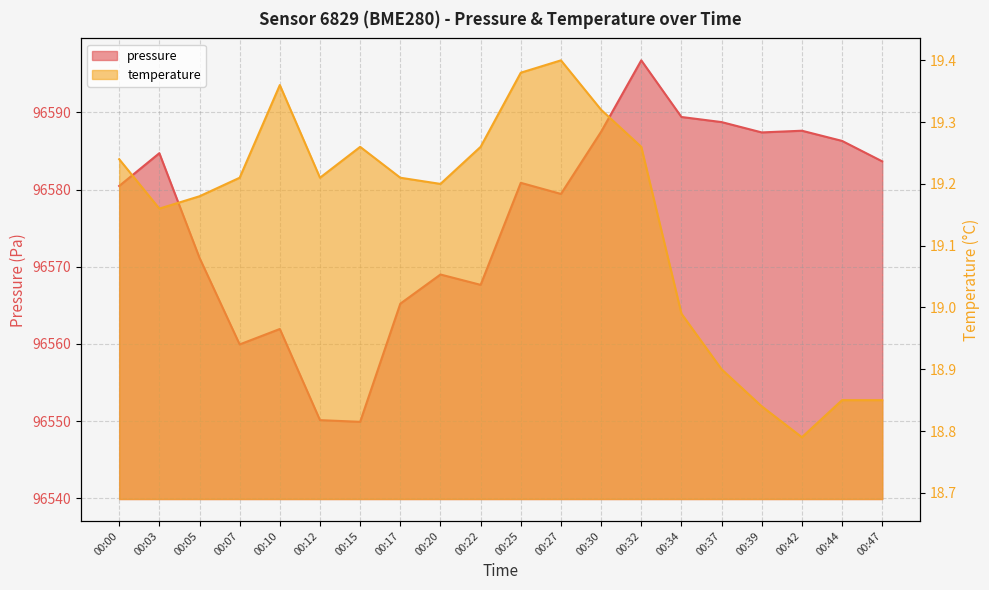

How many interior local peaks does the temperature series have?

3